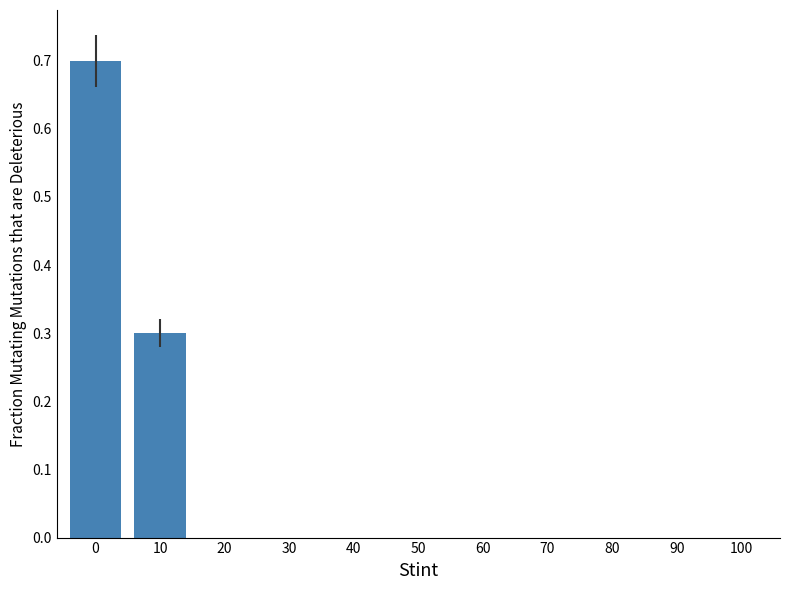

What is the sum of all values?

1.0